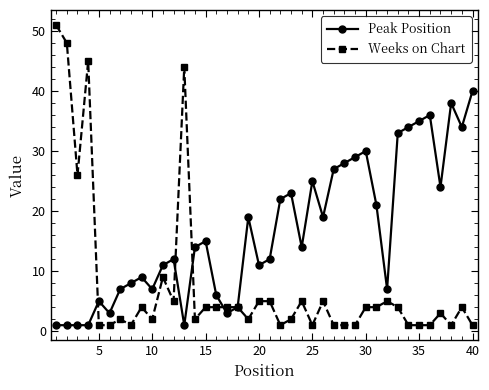

What is the value of the Weeks on Chart point at the 32nd from the left?

5